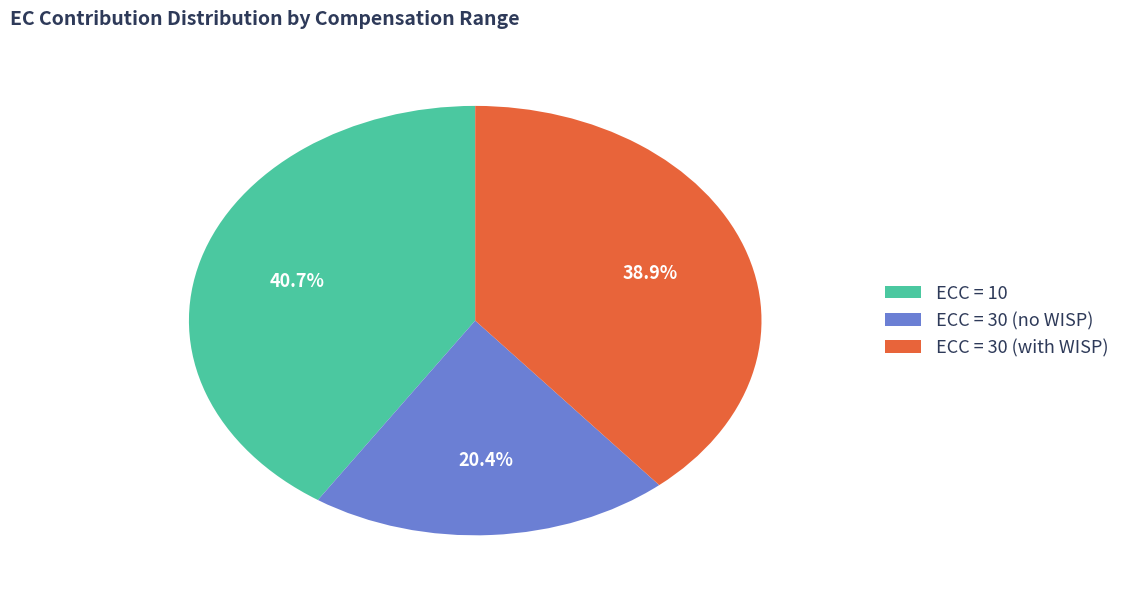

Which has a higher value, ECC = 30 (with WISP) or ECC = 30 (no WISP)?

ECC = 30 (with WISP)